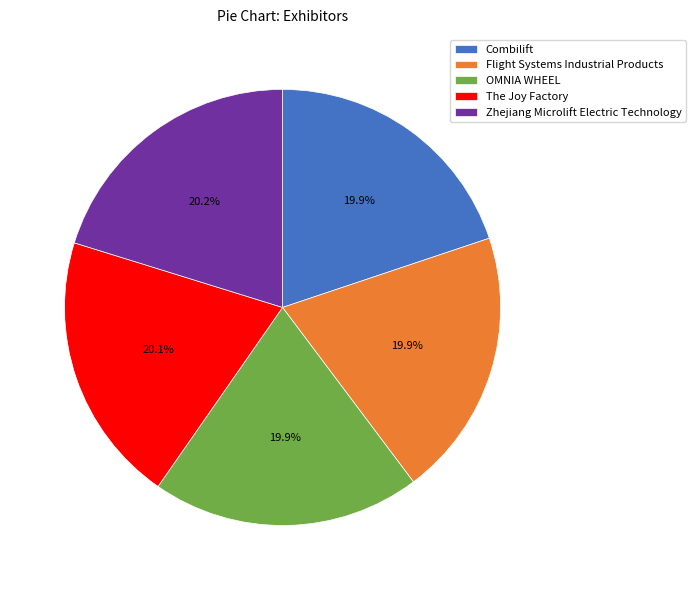

To the nearest percent, what percentage of the pie is Zhejiang Microlift Electric Technology?

20%